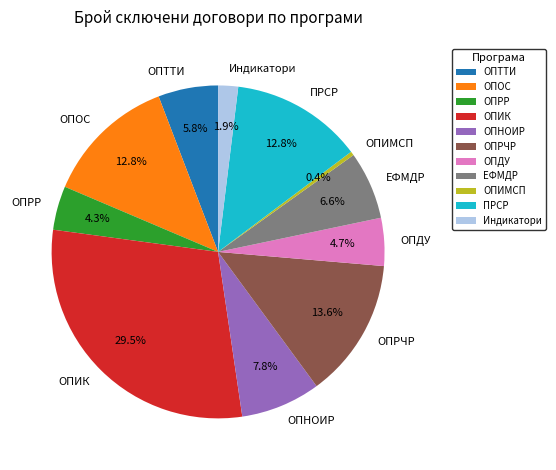

How many segments does this pie chart have?

11